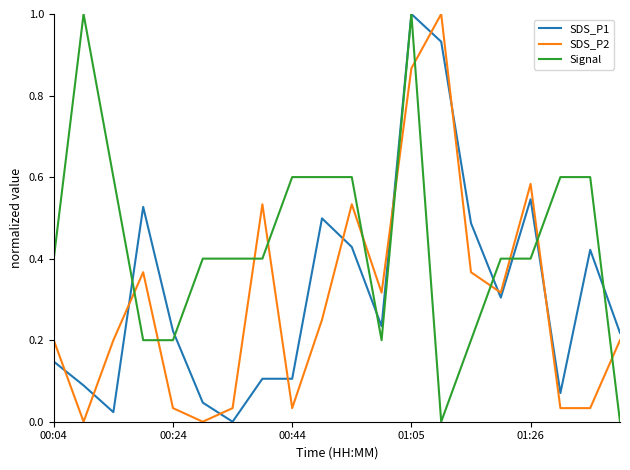

Which series ends up on top after the final intersection of SDS_P2 and Signal?

SDS_P2